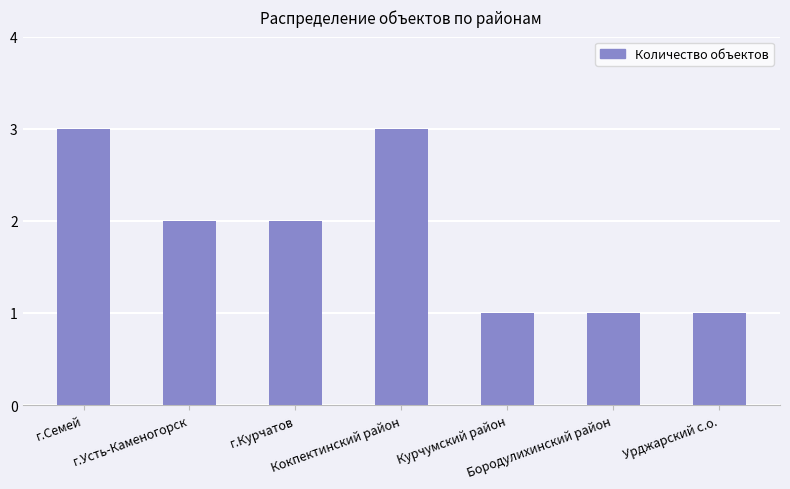

What is the value of the 5th bar from the left?

1